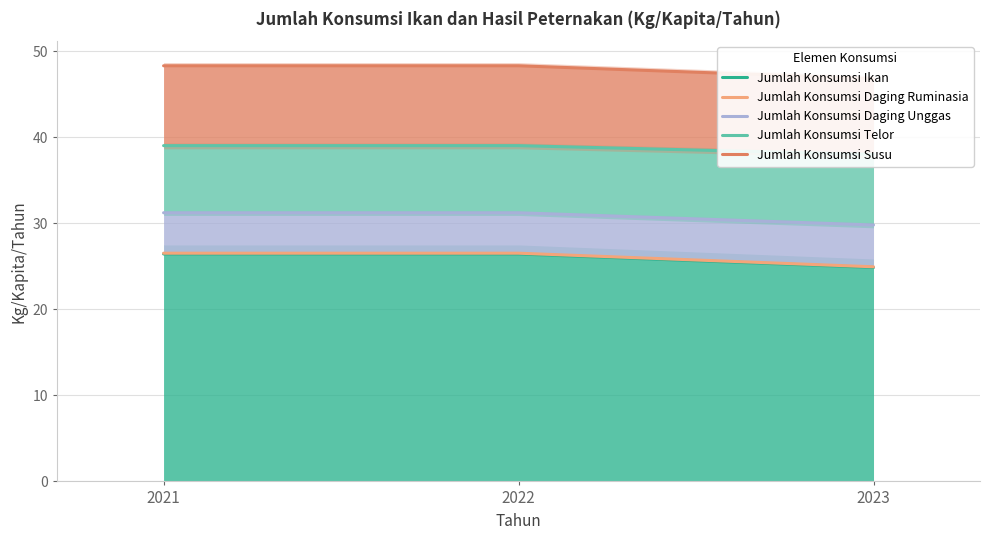

What is the sum of all Jumlah Konsumsi Daging Ruminasia values?

78.0